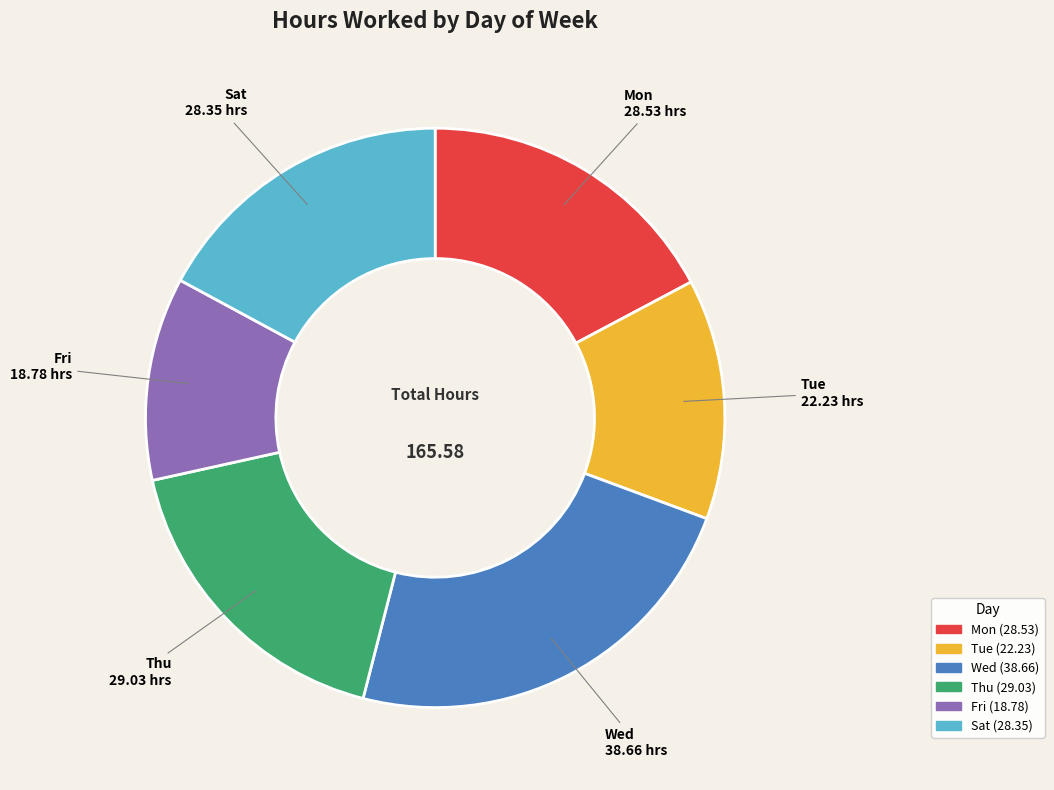

How many slices are in this pie chart?

6